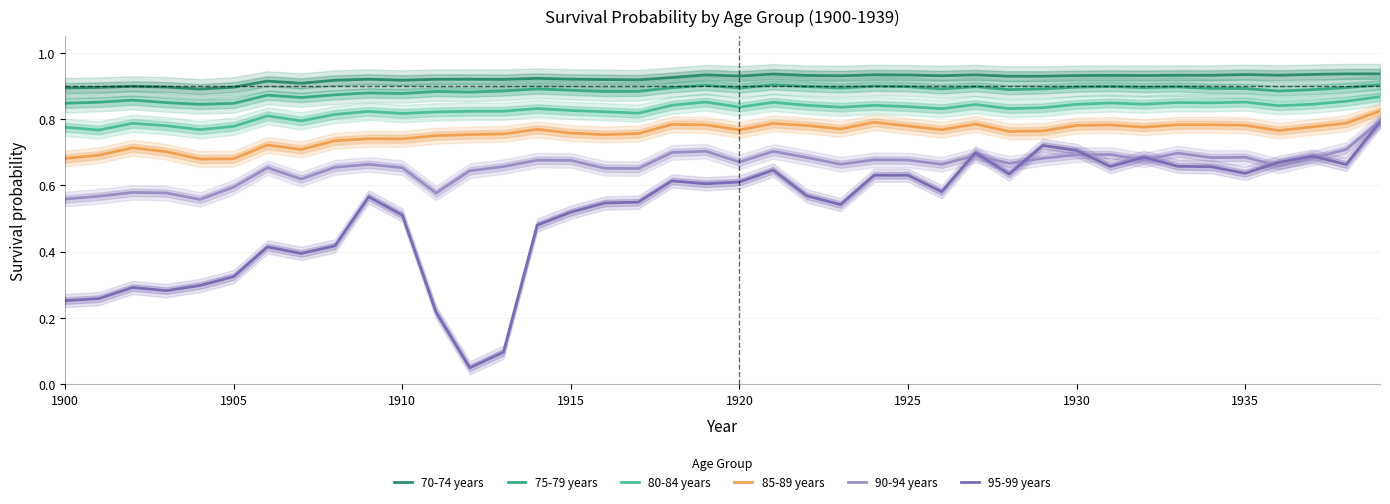

Rank the series by their maximum value, from highest to lowest.

70-74 years, 75-79 years, 80-84 years, 85-89 years, 90-94 years, 95-99 years